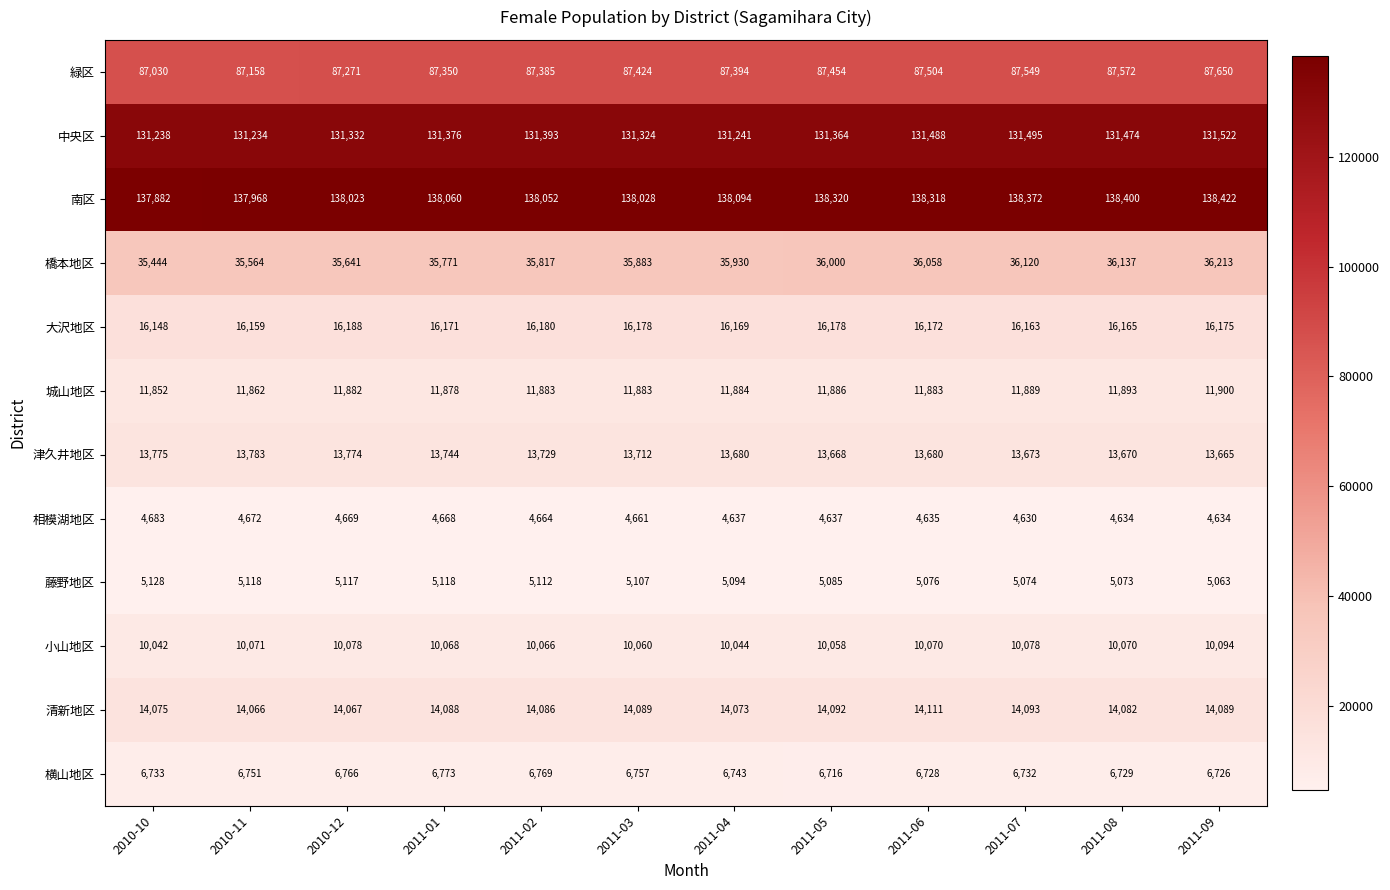

What is the difference between the 藤野地区 values at 2010-11 and 2011-09?

55